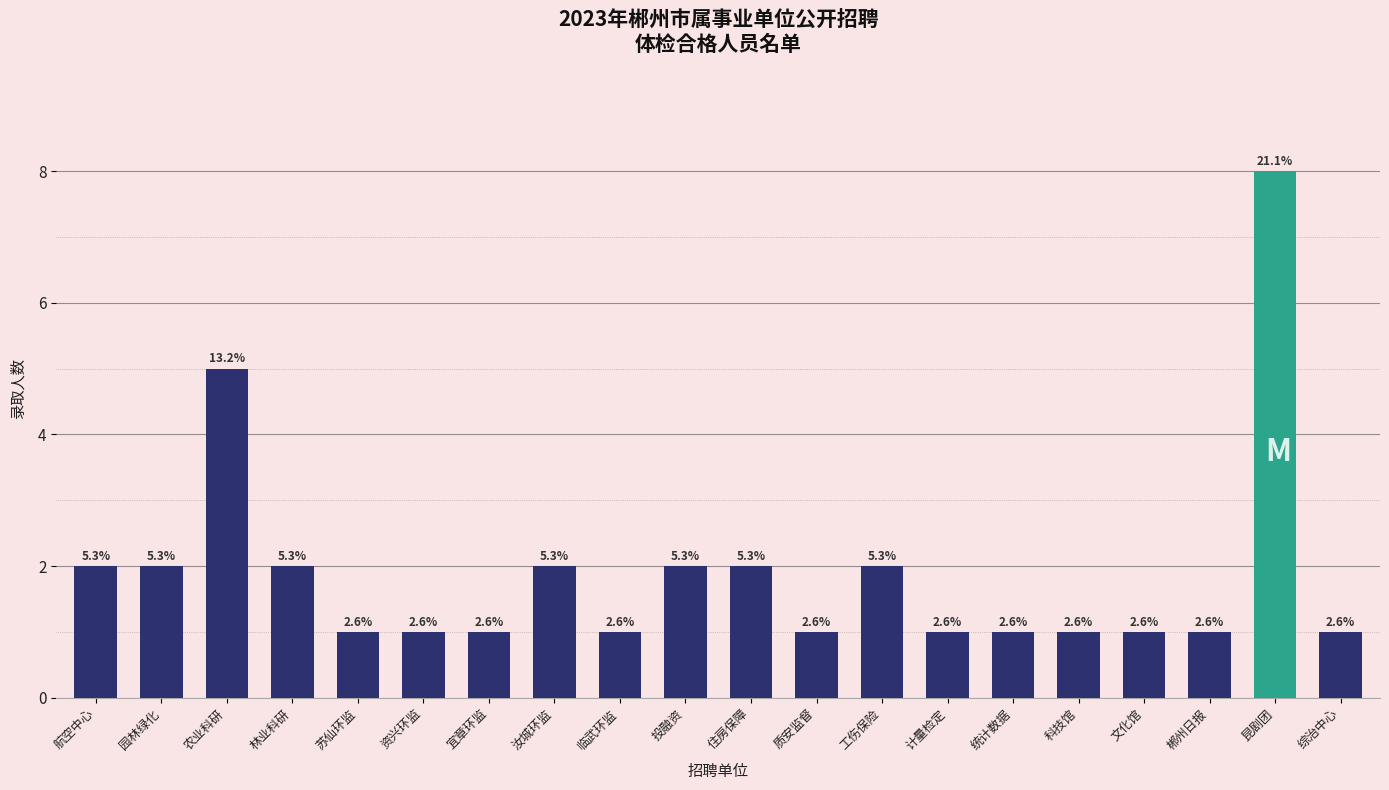

Reading right to left, extract all data points from this chart.

1	8	1	1	1	1	1	2	1	2	2	1	2	1	1	1	2	5	2	2